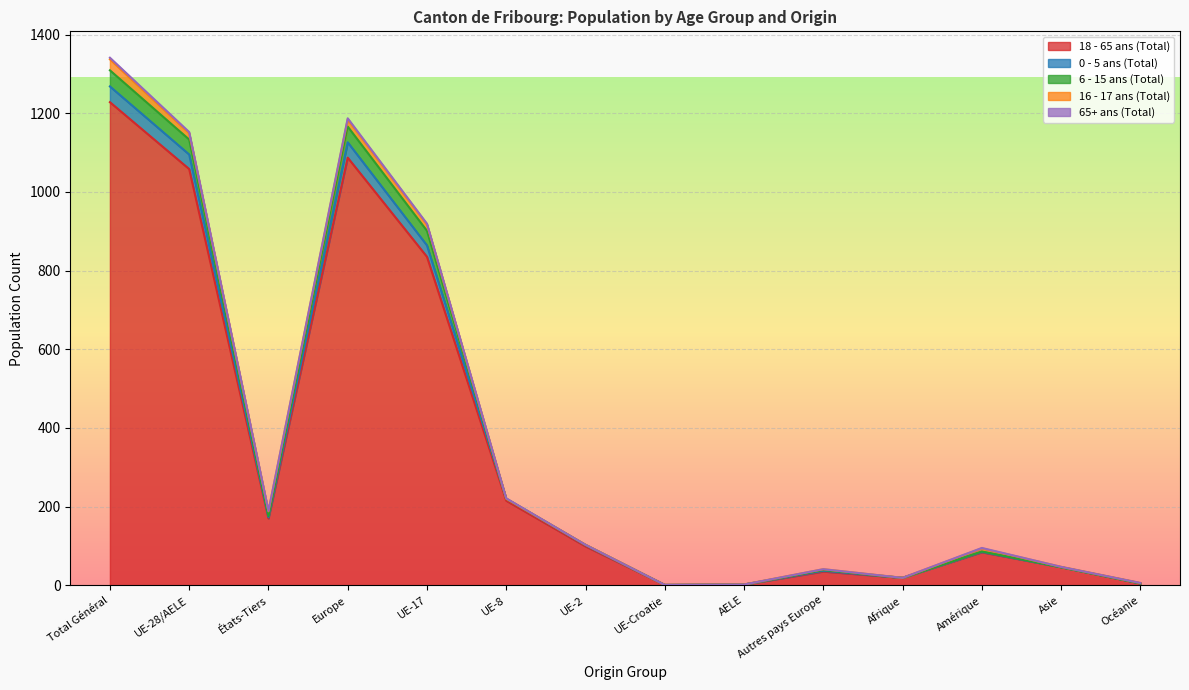

At which category is the sum across all series the highest?

Total Général